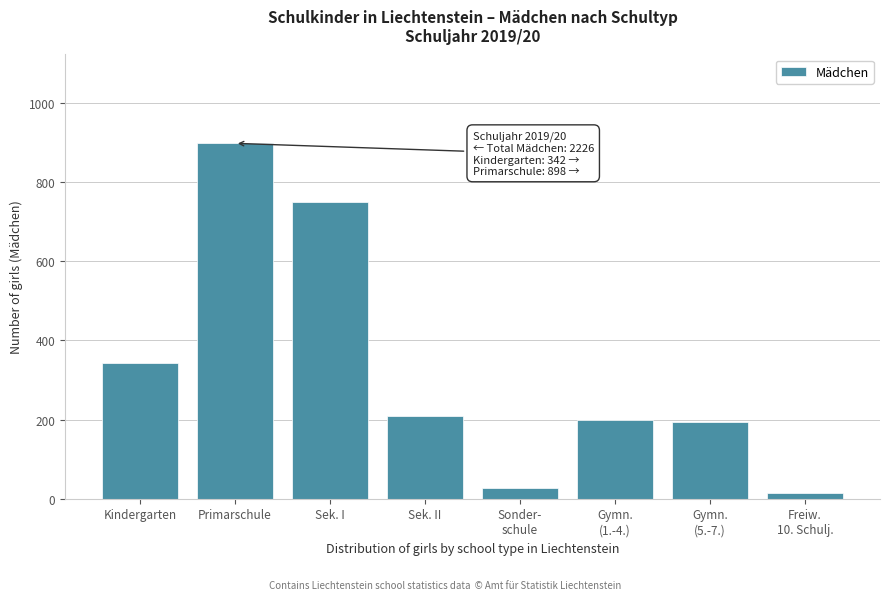

At which label is the value closest to 456?

Kindergarten